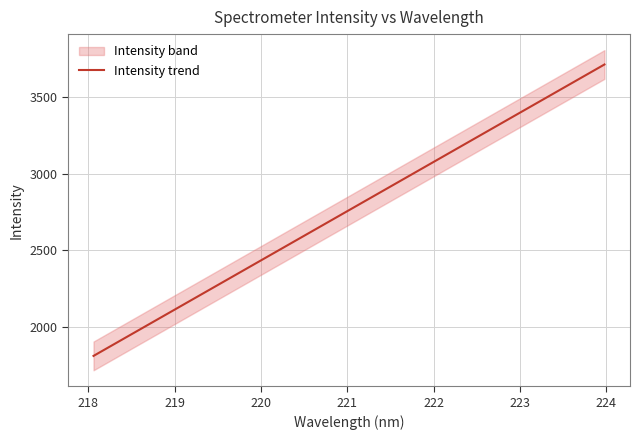

What is the smallest value displayed?

1809.8